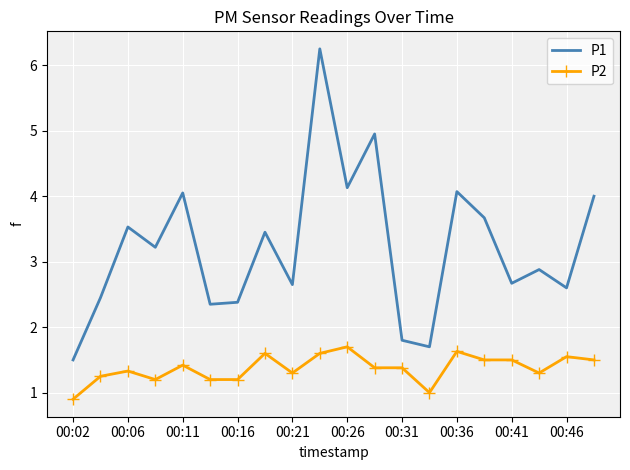

List the series in order of their overall mean, lowest first.

P2, P1